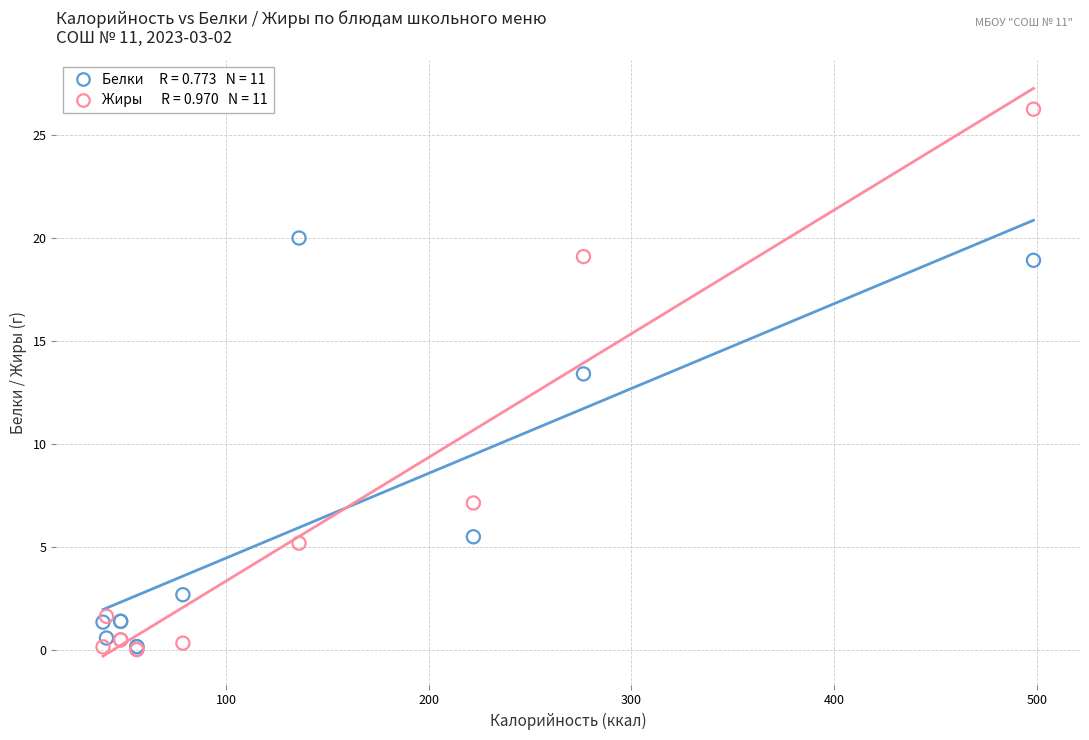

Across all series, what Y value is closest to 13?

13.4